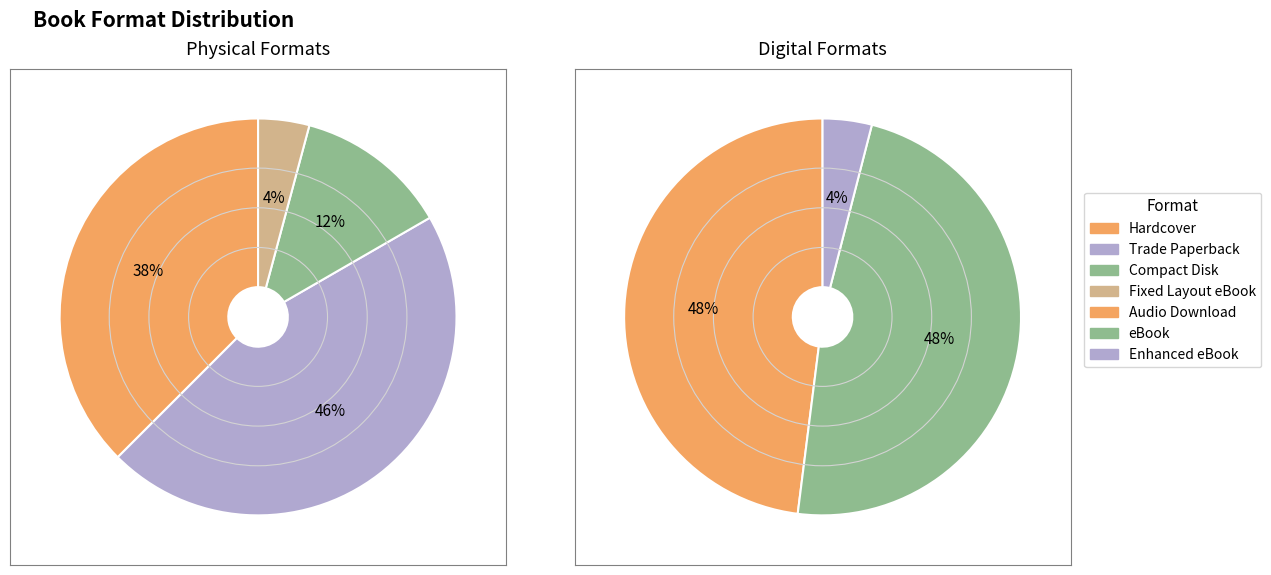

Is it true that Compact Disk is 6% of the pie?

True